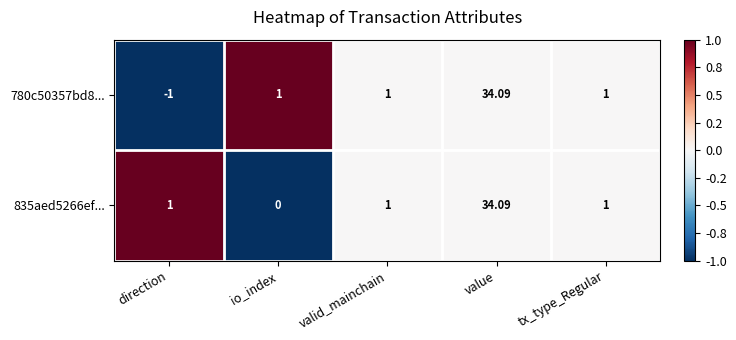

At which label does 780c50357bd8... reach its minimum?

direction